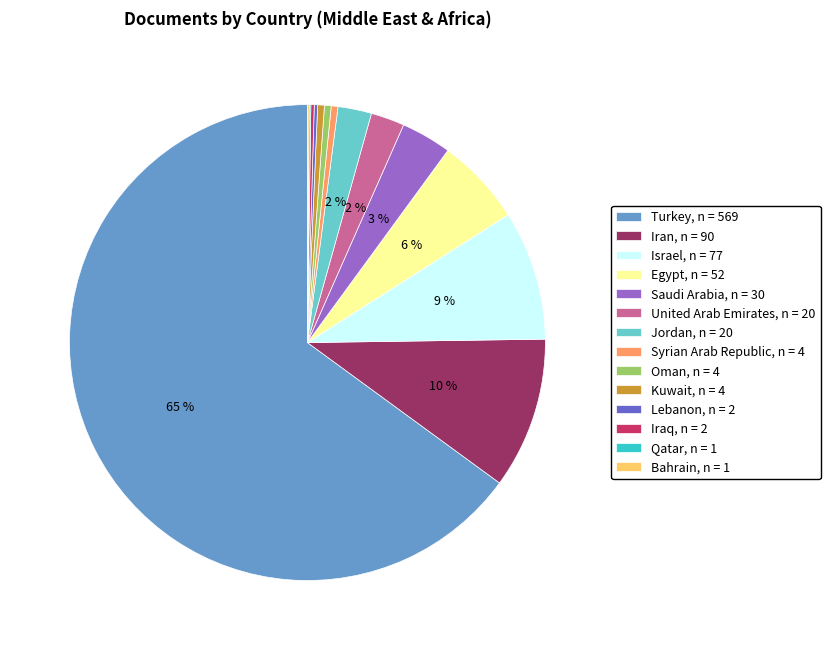

Is it true that Turkey, n = 569 is 65% of the pie?

True